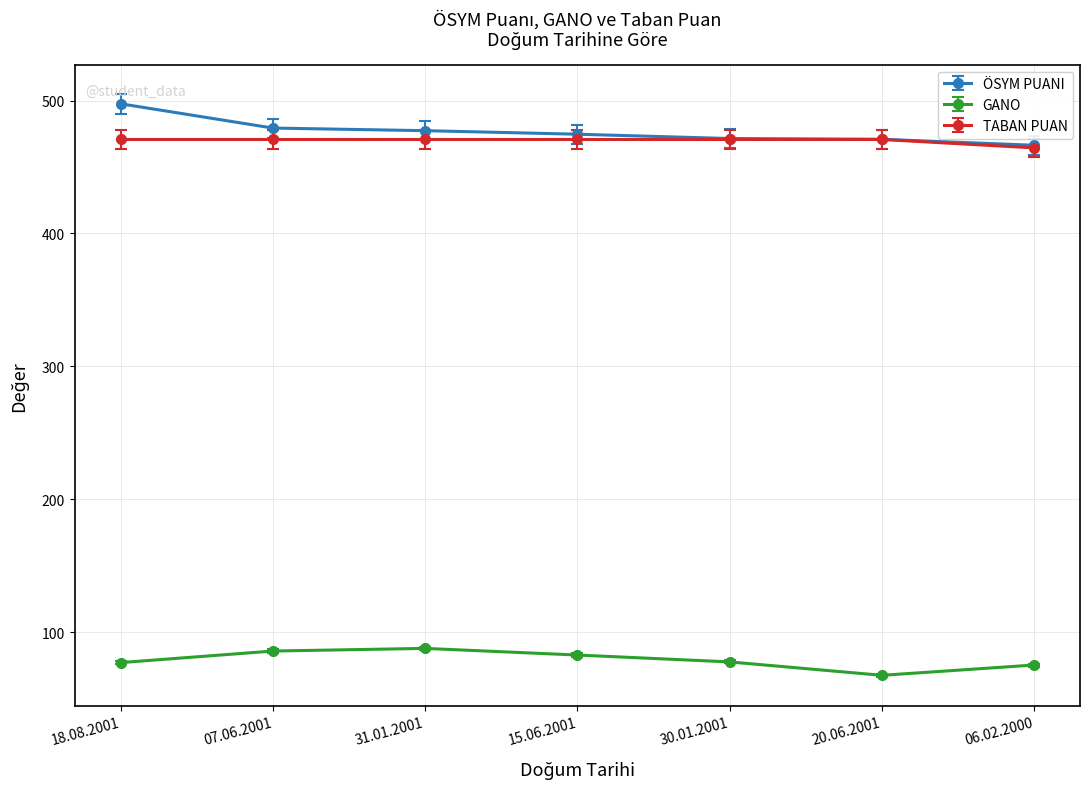

Which series changed the most between 31.01.2001 and 06.02.2000?

GANO